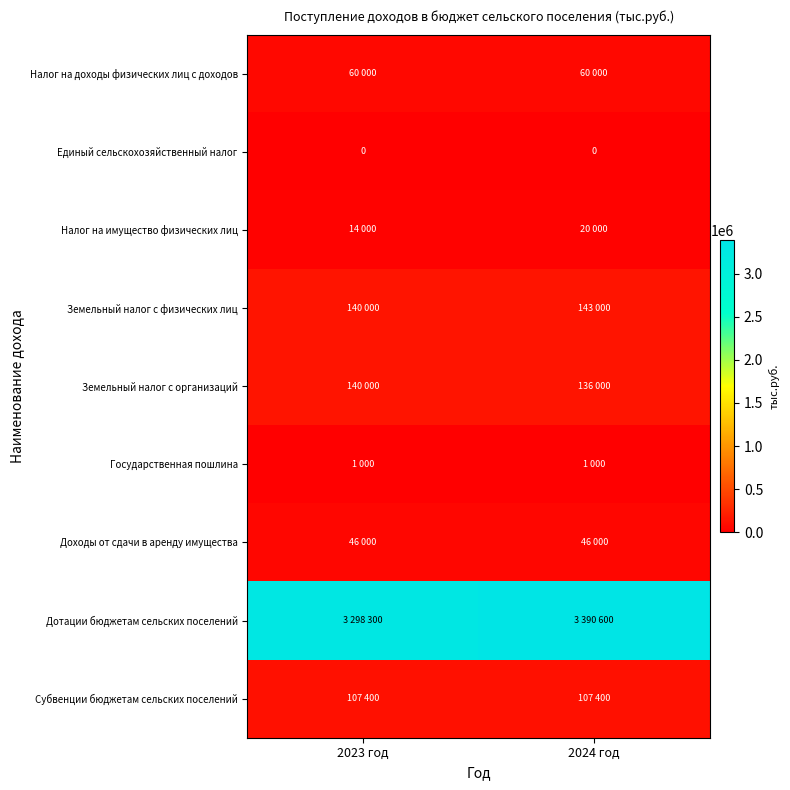

The value of Единый сельскохозяйственный налог at 2023 год is 0. True or false?

True